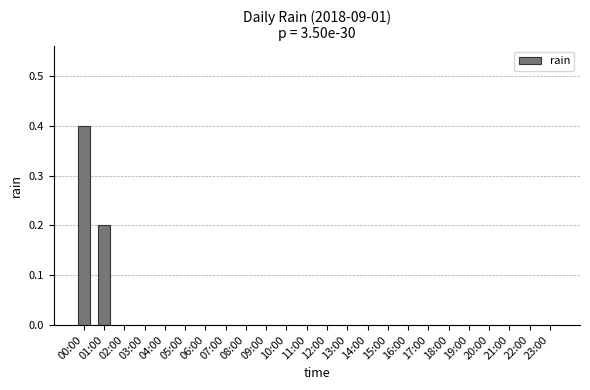

At which category does the chart reach its peak across all series?

00:00